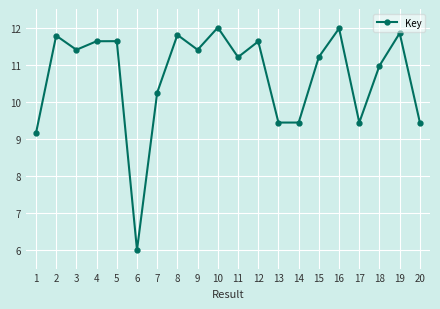

The value at 7 is 10.2. True or false?

True